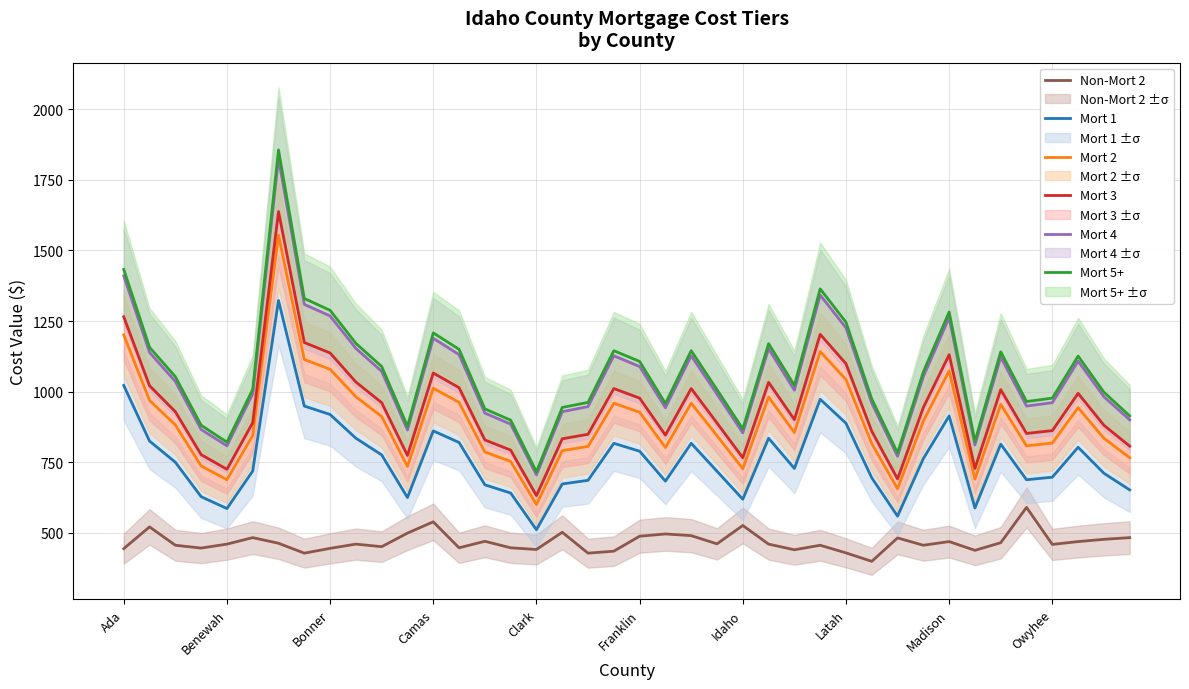

What is the highest value of the Mort 5+ series?

1856